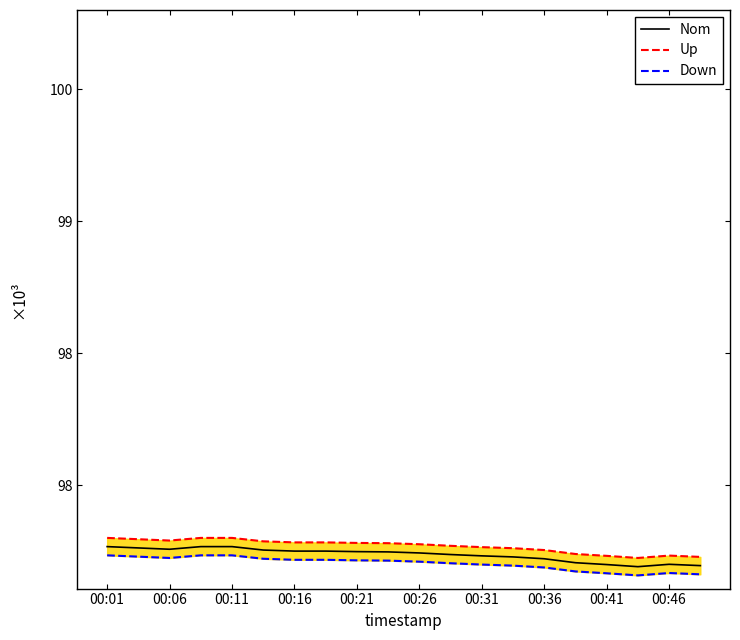

True or false: Nom and Up cross at least once.

False